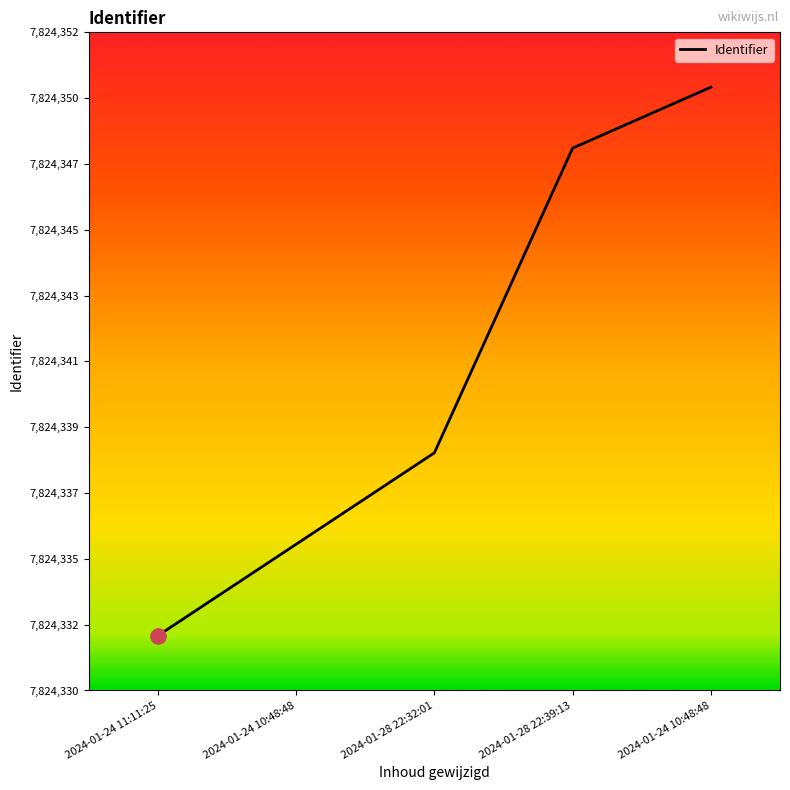

What is the ratio of the value at 2024-01-28 22:39:13 to the value at 2024-01-24 11:11:25?

1.0